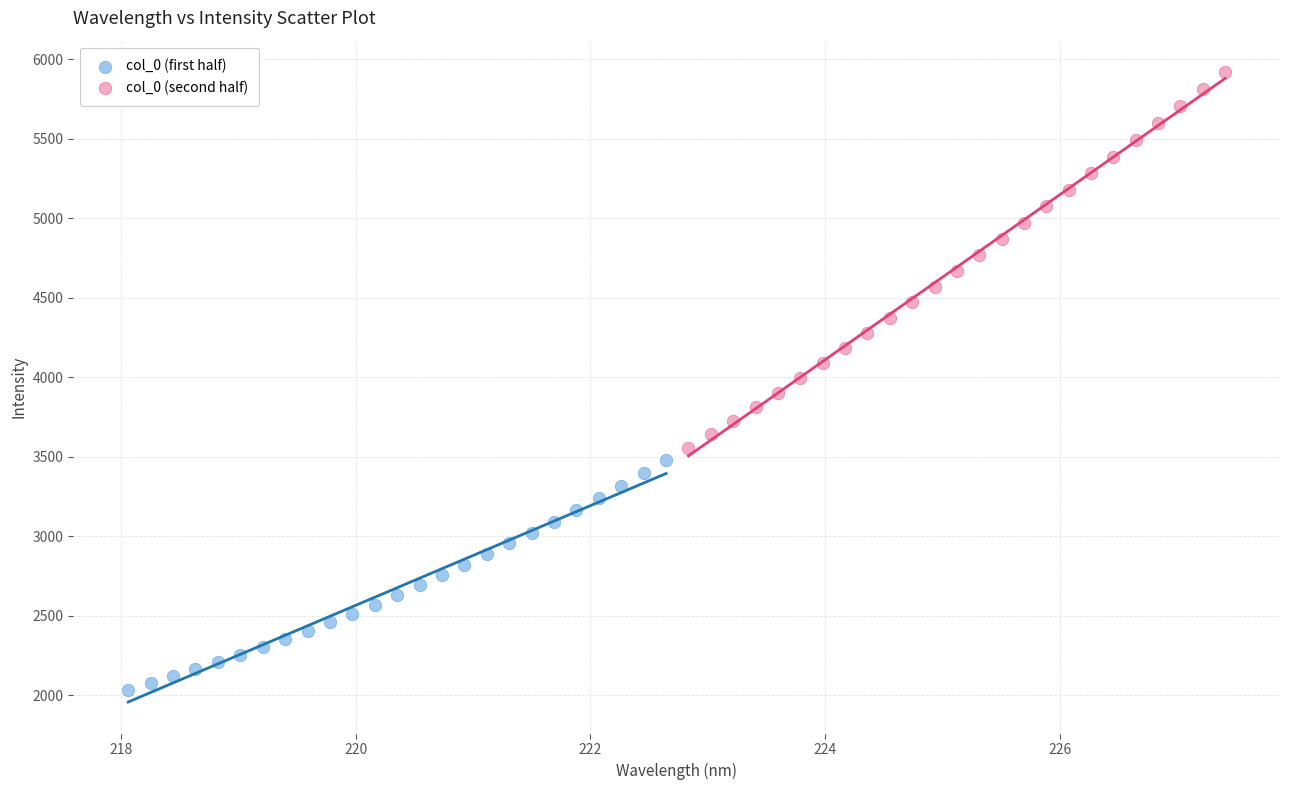

Which series contains the highest Y value?

col_0 (second half)